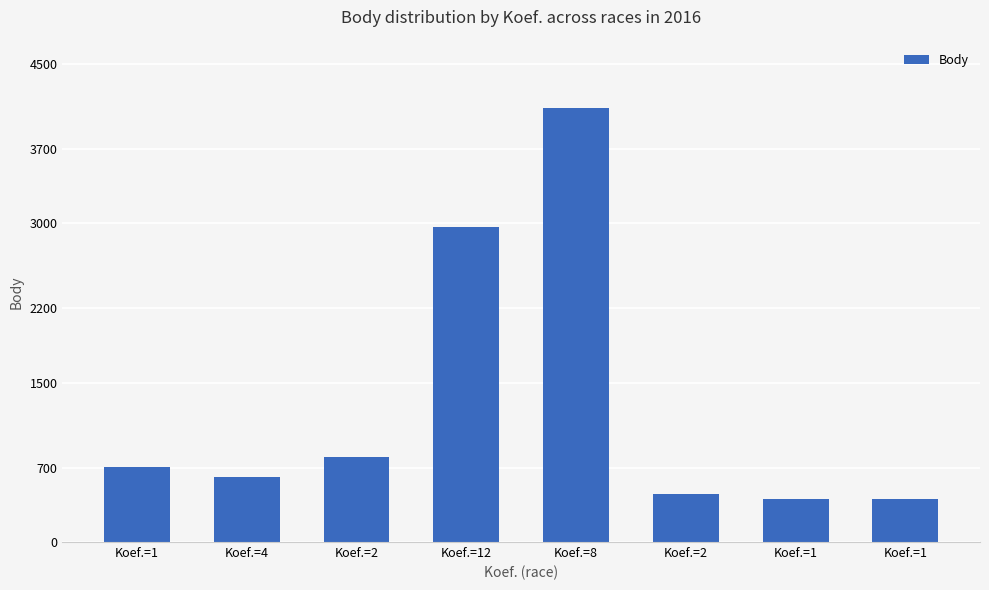

List the labels in order of value, smallest first.

Koef.=1, Koef.=1, Koef.=2, Koef.=4, Koef.=1, Koef.=2, Koef.=12, Koef.=8